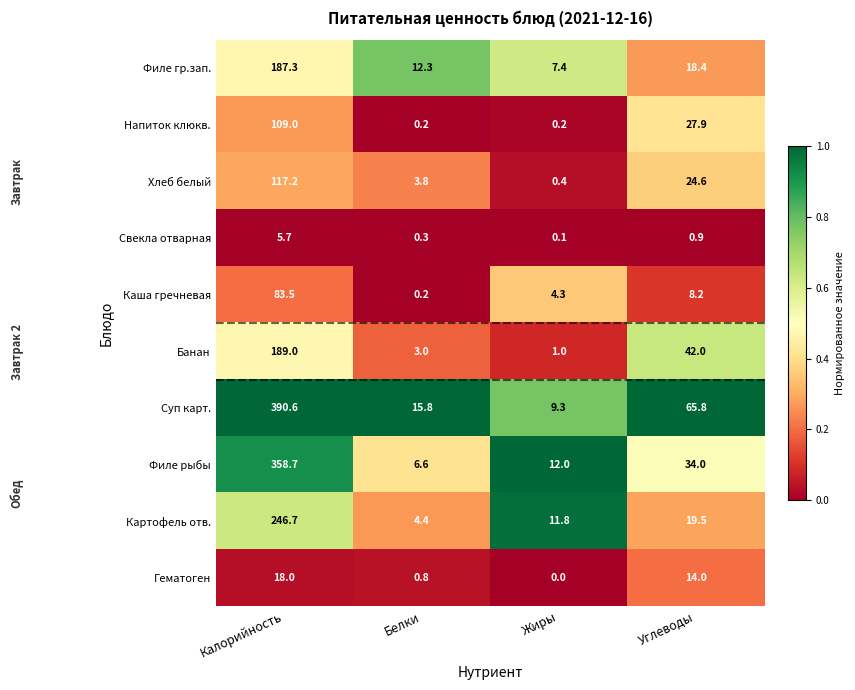

The value of Каша гречневая at Жиры is 7.0. True or false?

False